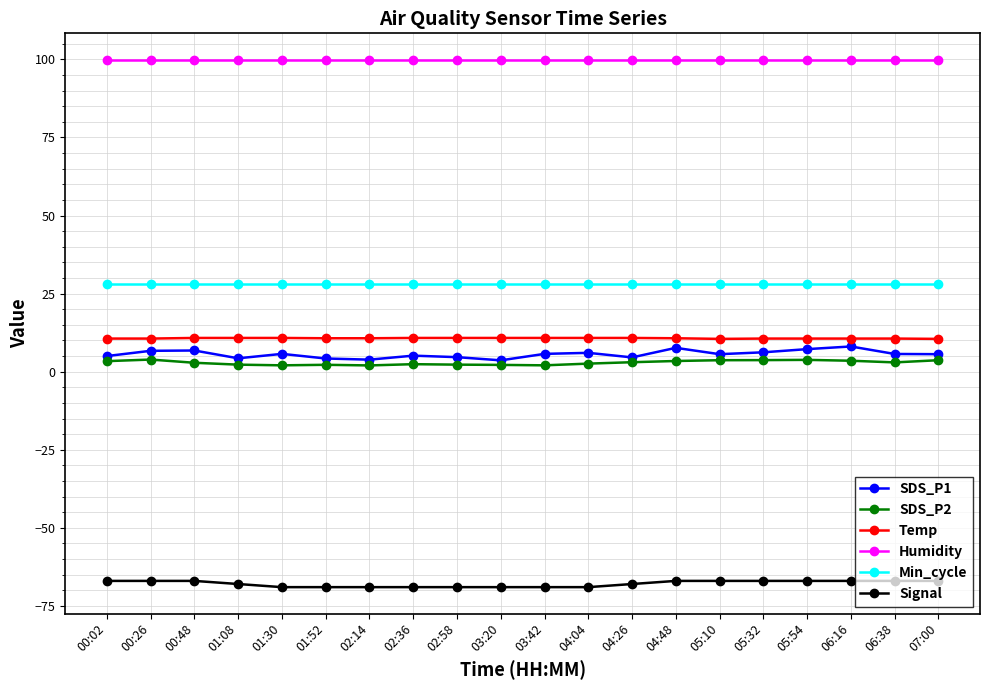

What is the value of the SDS_P2 point at the 2nd from the left?

3.9